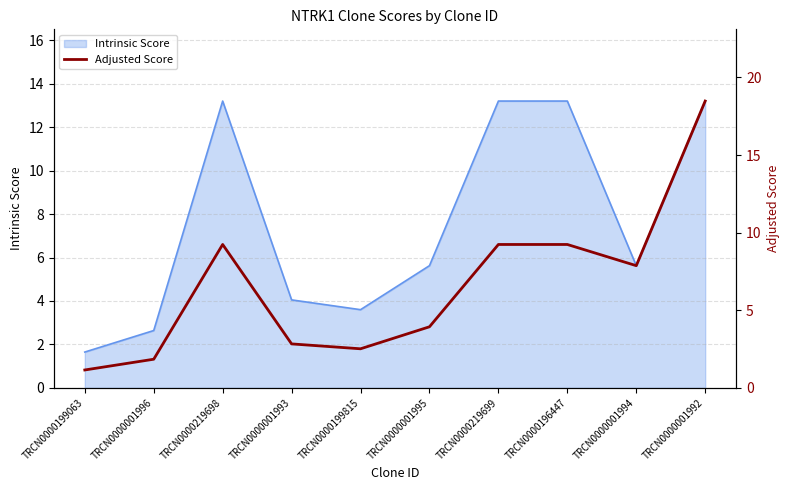

Reading left to right, extract all data points from this chart.

1.2	1.8	9.2	2.8	2.5	3.9	9.2	9.2	7.9	18.5